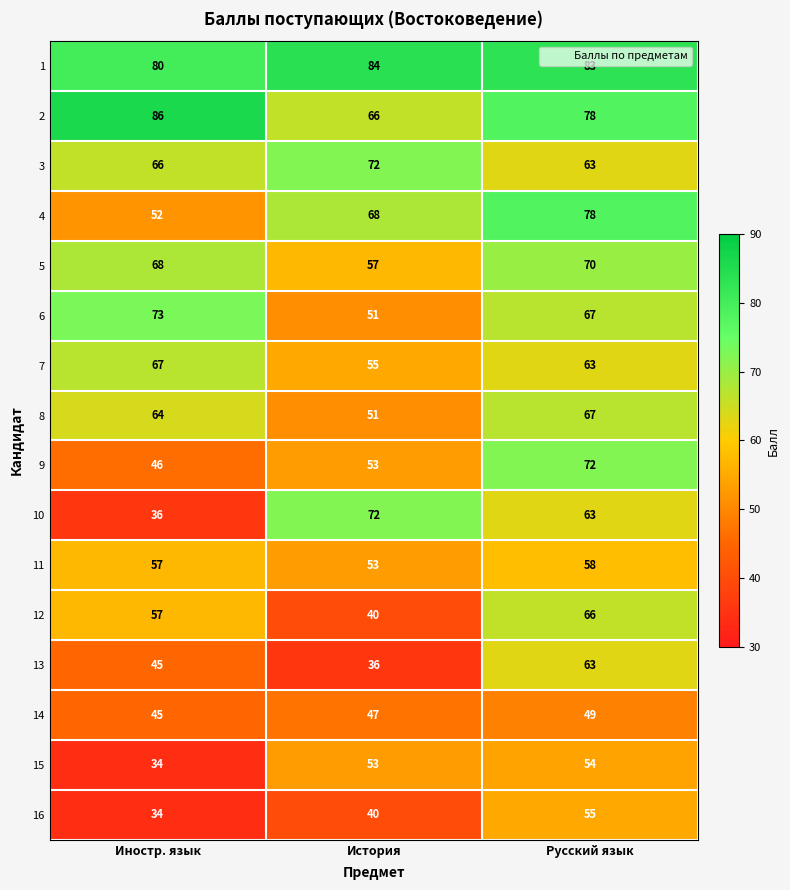

At which category is the sum across all series the highest?

Русский язык